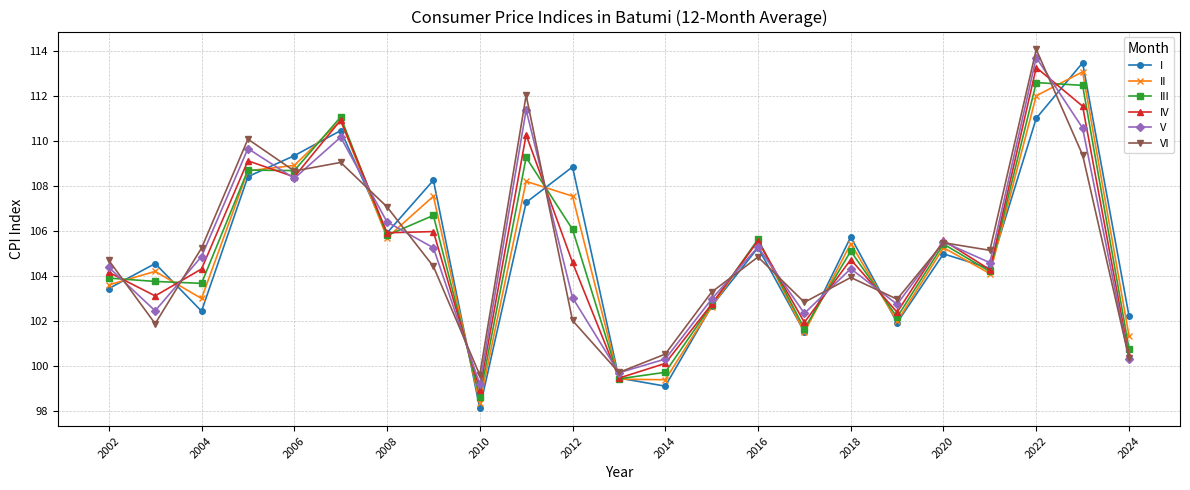

What is the value of the I point at the 10th from the left?

107.3